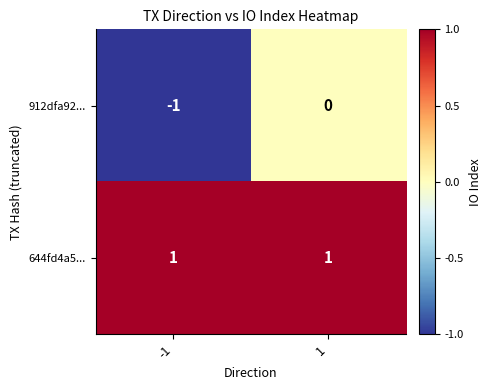

At which category is the sum across all series the highest?

1